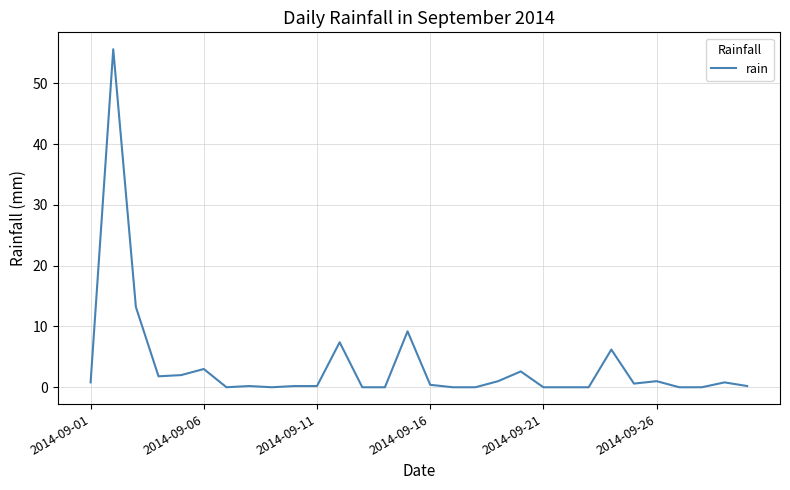

What is the difference between the maximum and minimum values?

55.6